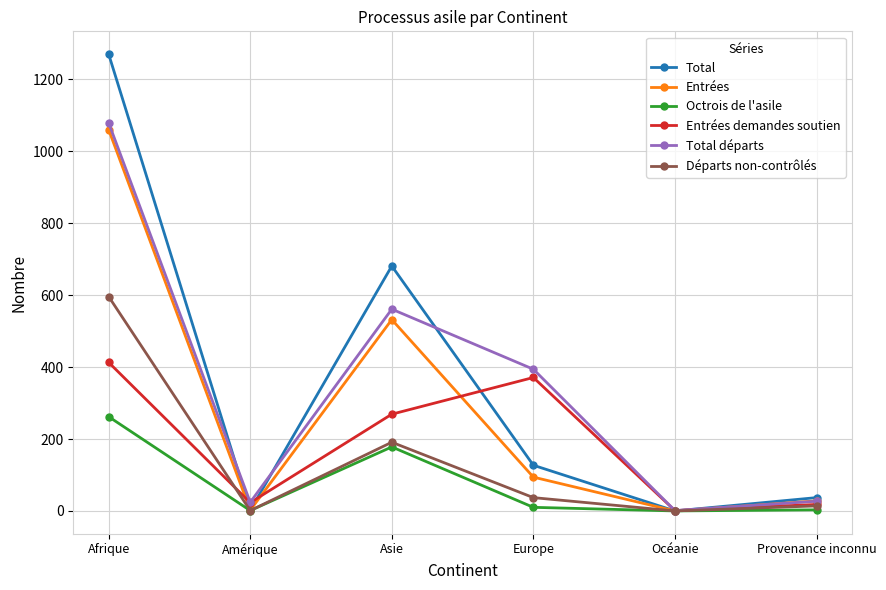

What is the label of the 1st point from the right?

Provenance inconnu